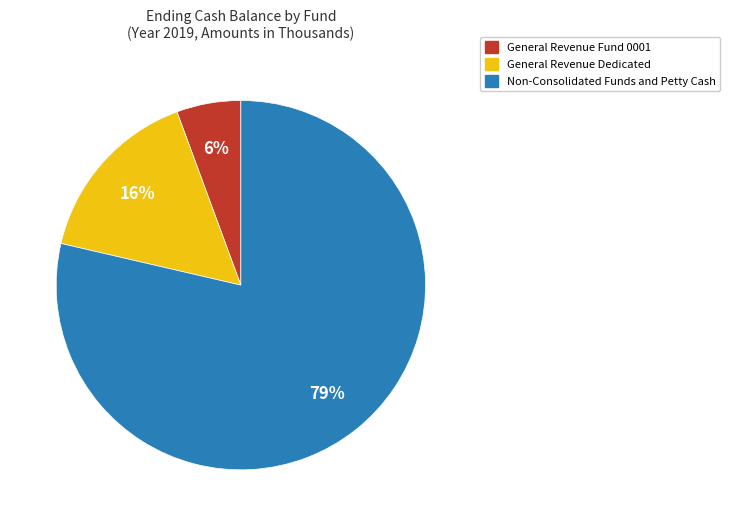

To the nearest percent, what percentage of the pie is General Revenue Dedicated?

16%